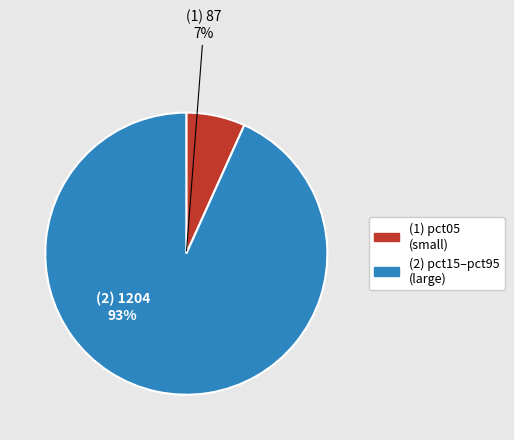

Is the sum of pct75 and pct65 greater than half?

No